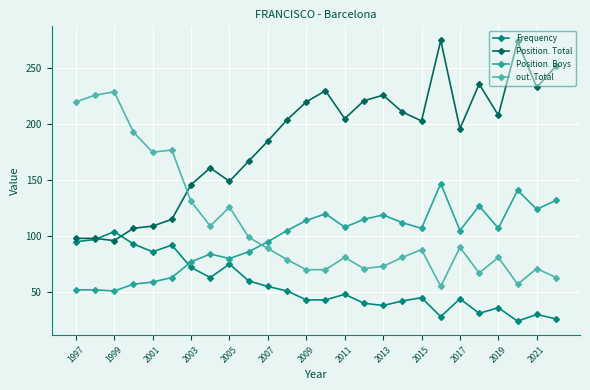

What is the smallest value displayed?

24